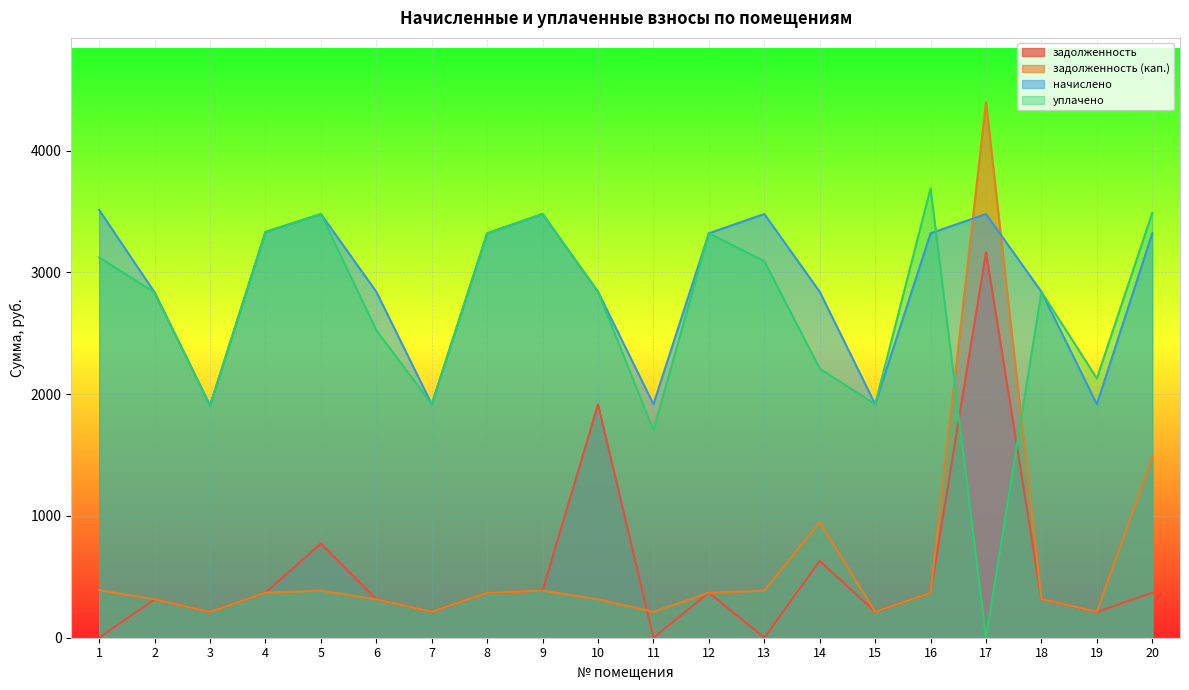

At which label does задолженность reach its peak?

17